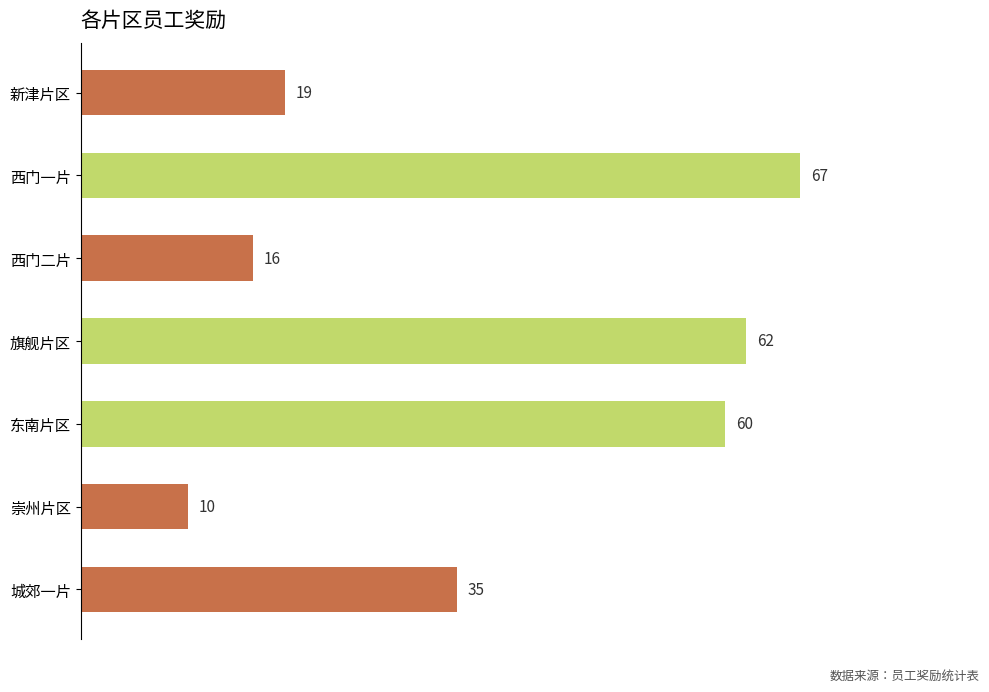

What is the minimum value shown in the chart?

10